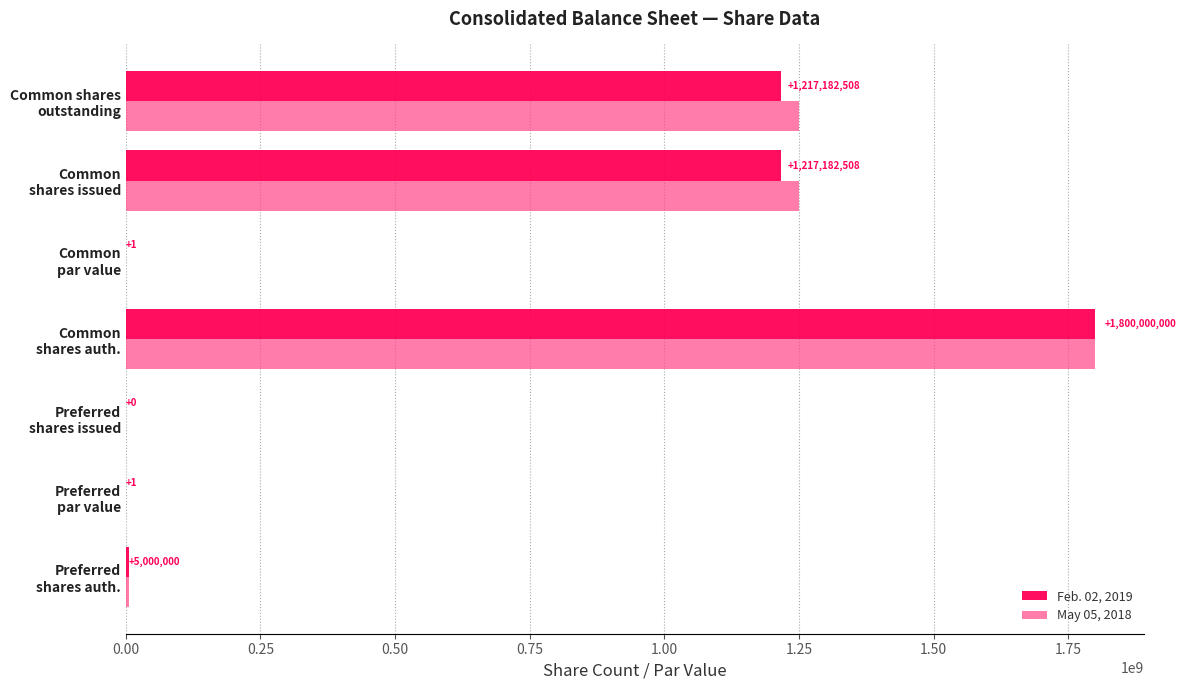

Which series has the largest total across all categories?

May 05, 2018